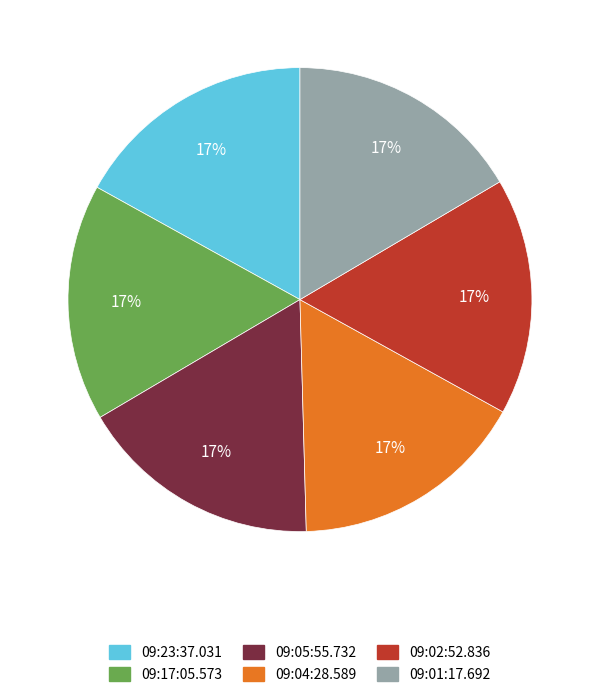

To the nearest percent, what is the average slice percentage?

17%